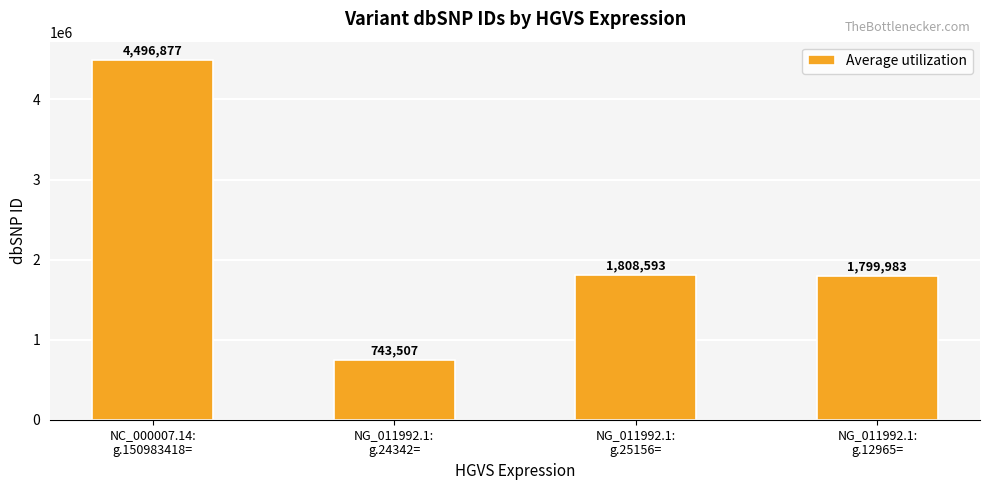

How many categories are shown in the chart?

4